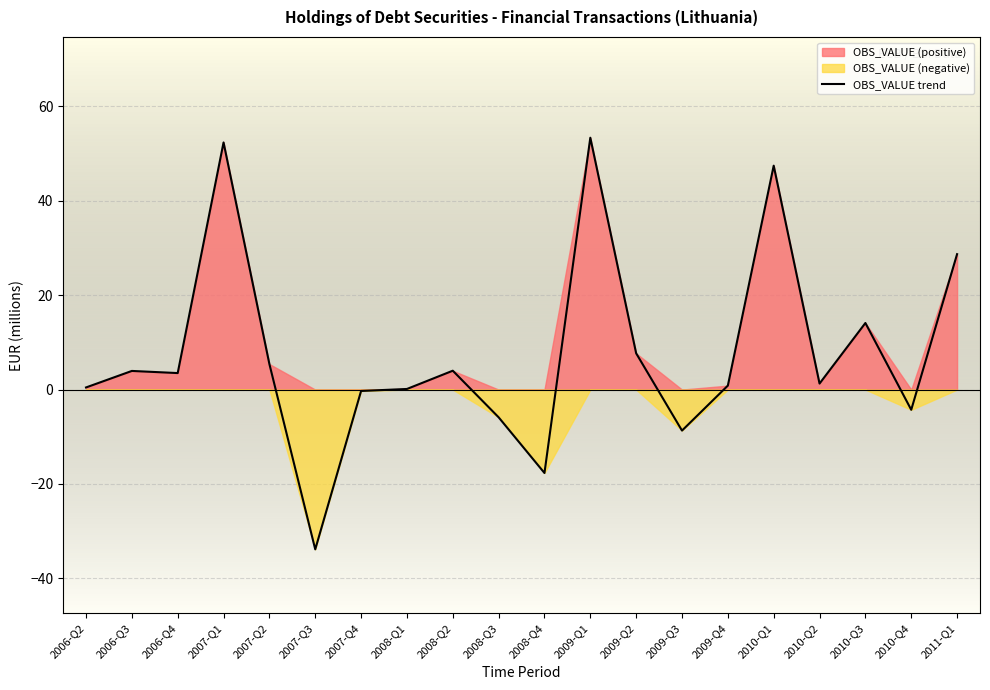

Reading right to left, transcribe all the data shown in this chart.

28.7	-4.3	14.1	1.3	47.5	0.8	-8.7	7.7	53.4	-17.7	-5.9	4.0	0.1	-0.3	-33.9	5.4	52.4	3.5	4.0	0.5